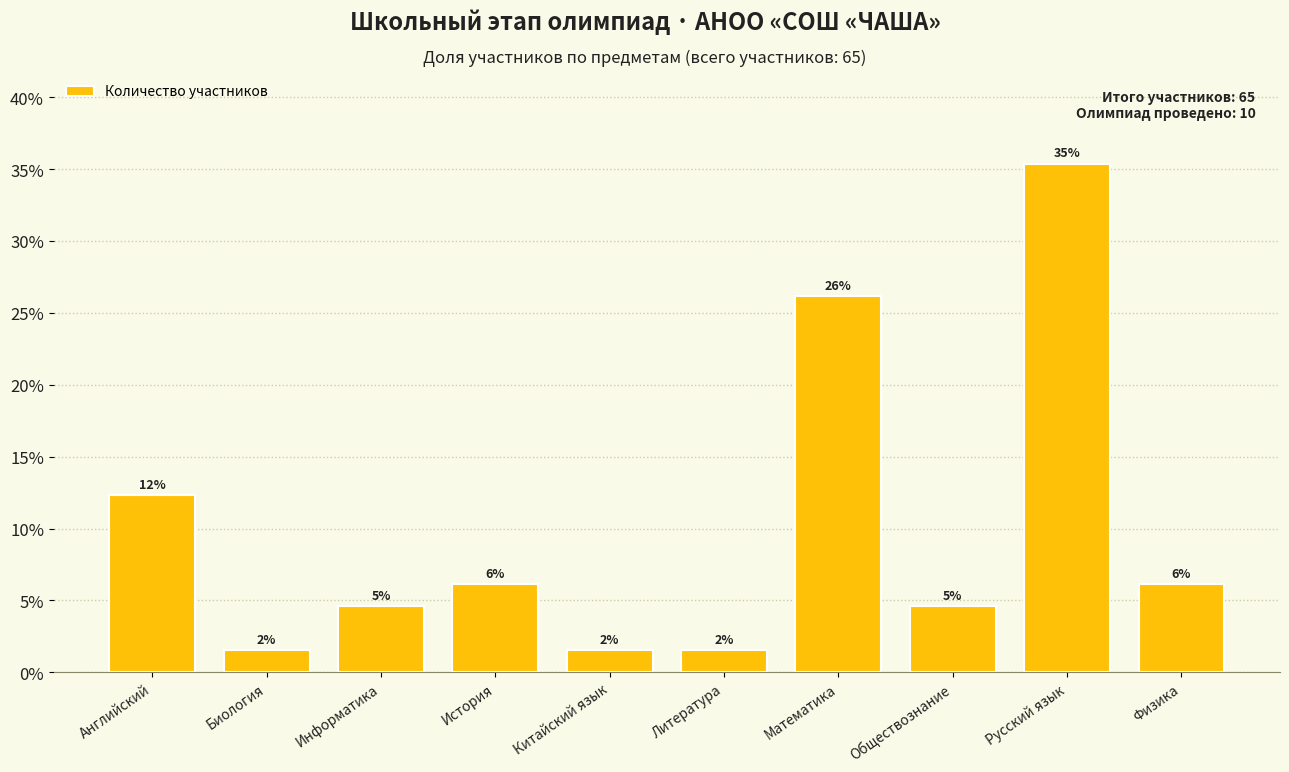

Does the chart contain any negative values?

No